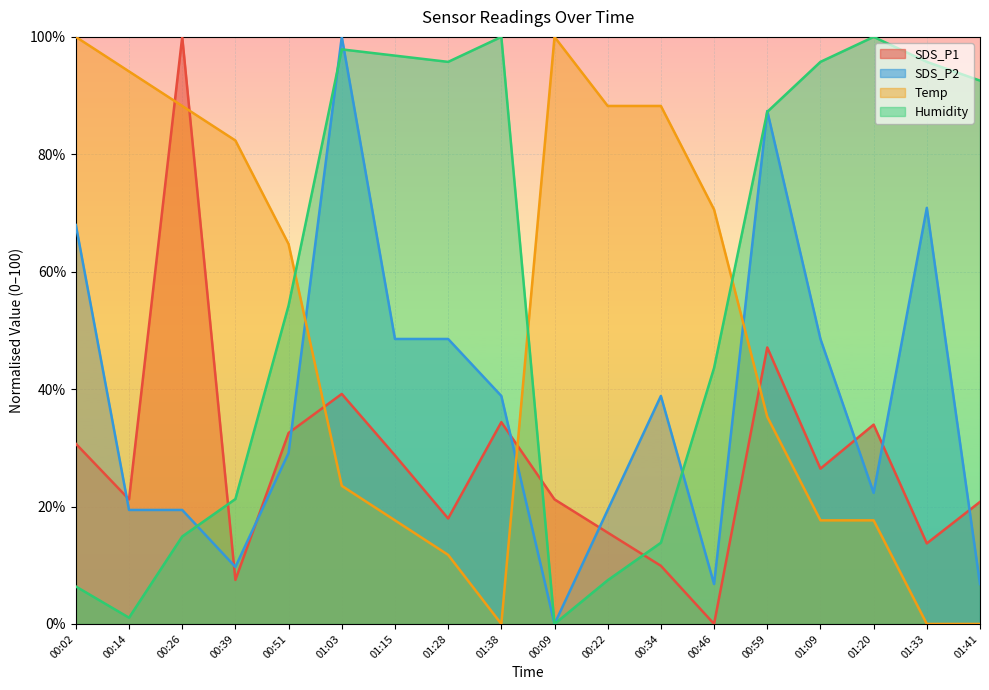

What is the difference between the maximum and minimum values in the SDS_P1 series?

100.0